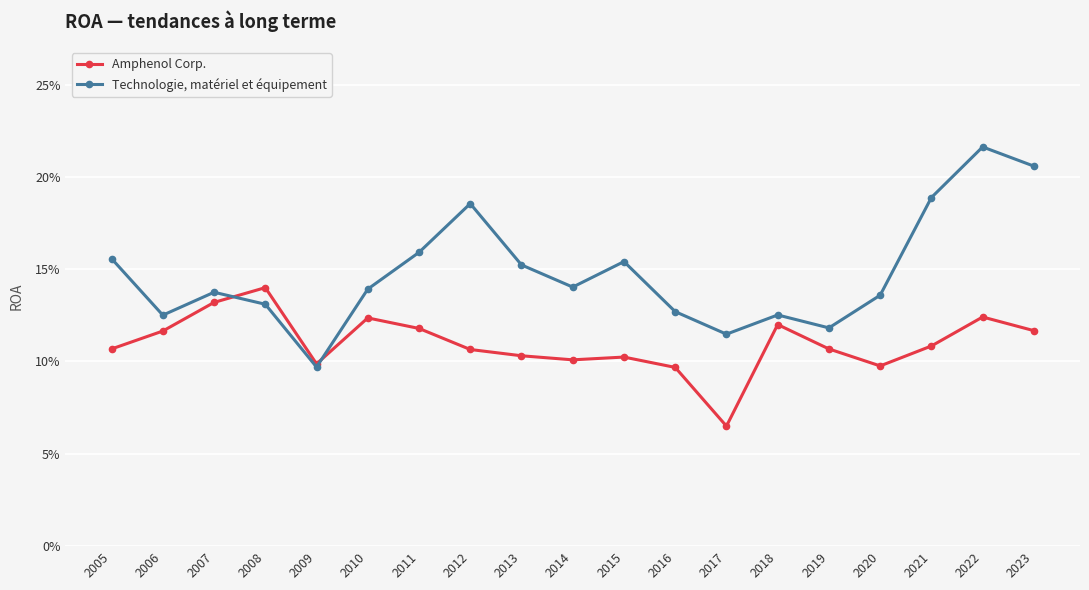

Is it true that Amphenol Corp. equals 0.1 at 2021?

True